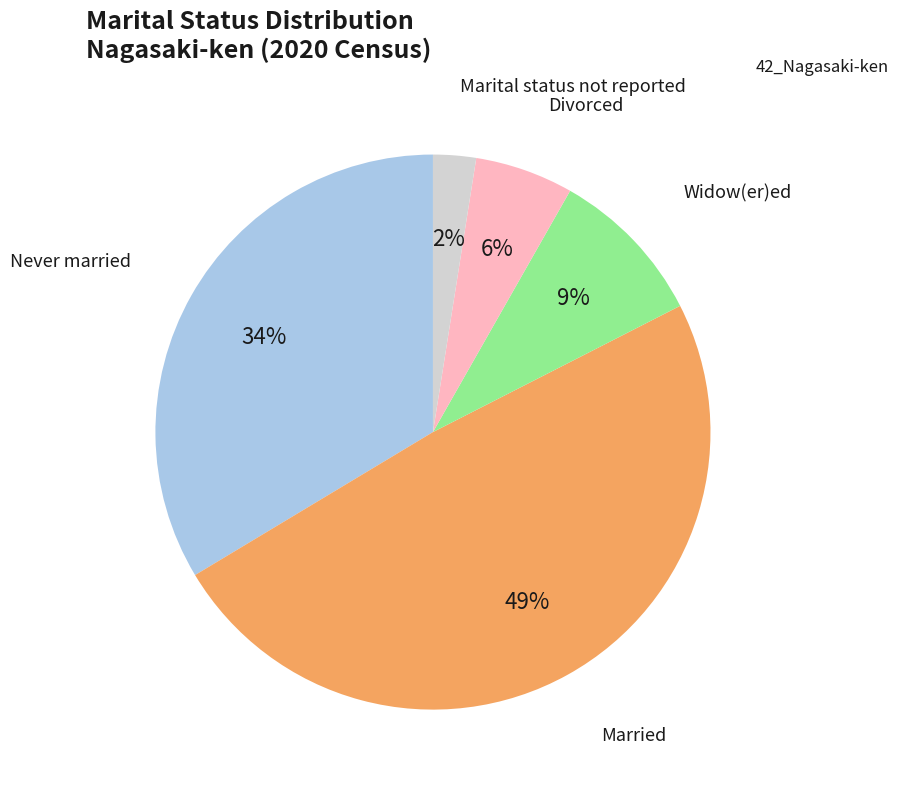

To the nearest percent, what is the average slice percentage?

20%